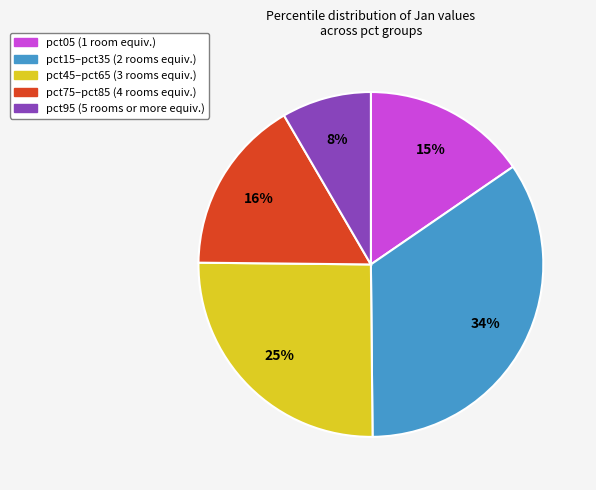

To the nearest percent, what is the average slice percentage?

20%